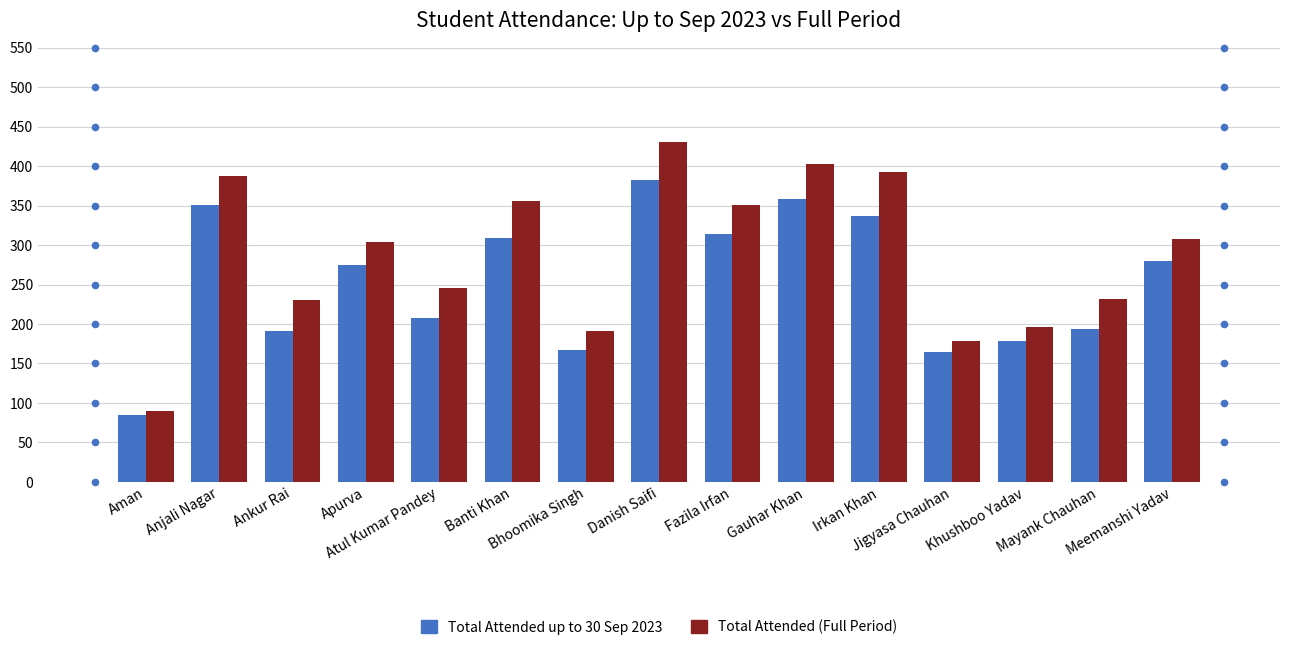

Is the value of Total Attended (Full Period) at Jigyasa Chauhan greater than the value of Total Attended up to 30 Sep 2023 at Khushboo Yadav?

No